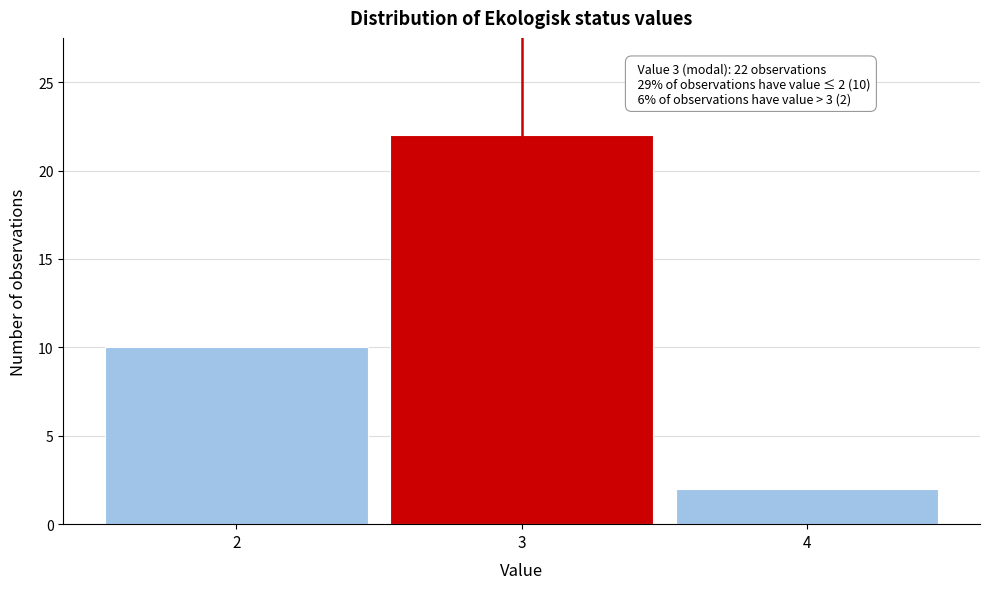

Which range on the x-axis has the tallest bar?

2.5 to 3.5